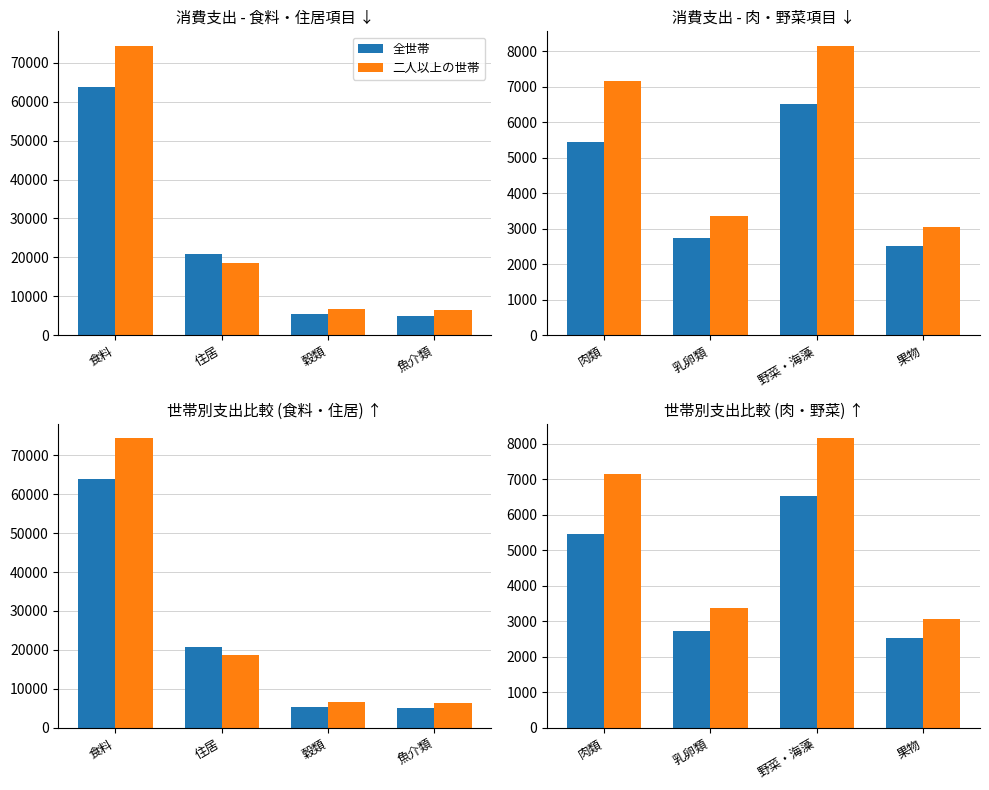

Rank the series at 野菜・海藻 from lowest to highest value.

全世帯, 二人以上の世帯